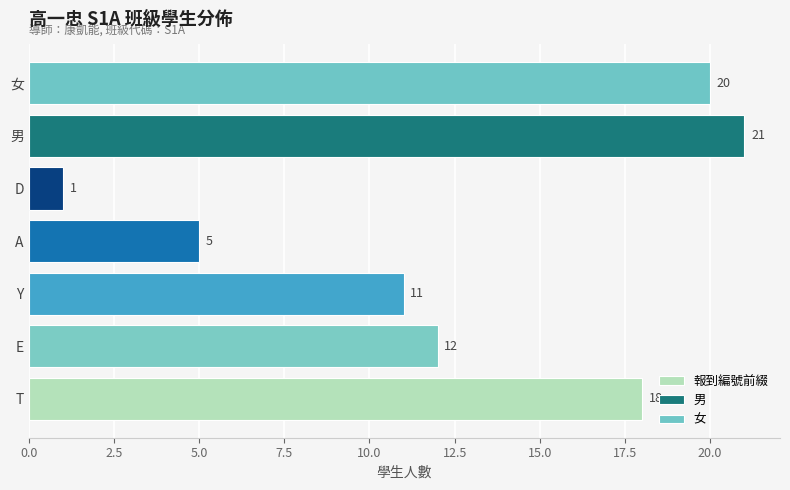

Rank the categories by 報到編號前綴 value from lowest to highest.

D, A, Y, E, T